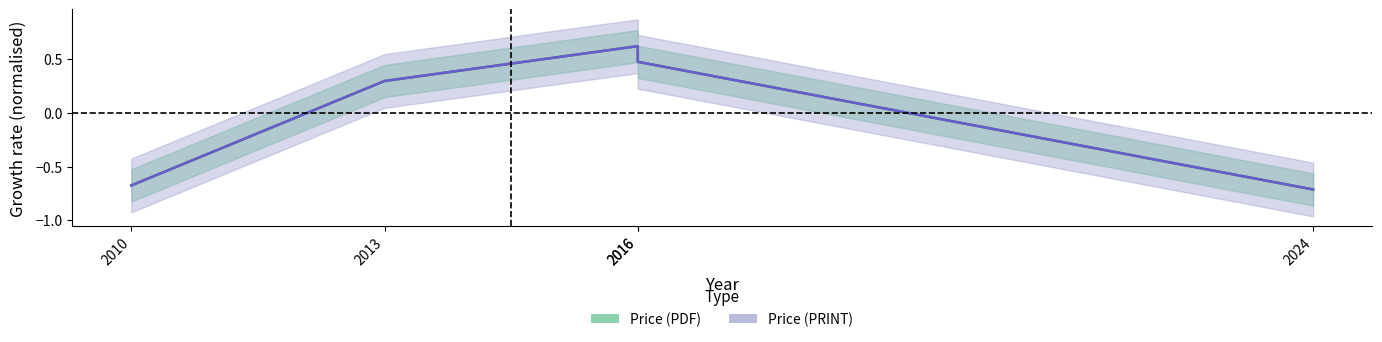

Is it true that Price (PDF) equals 0.6 at 2016?

True